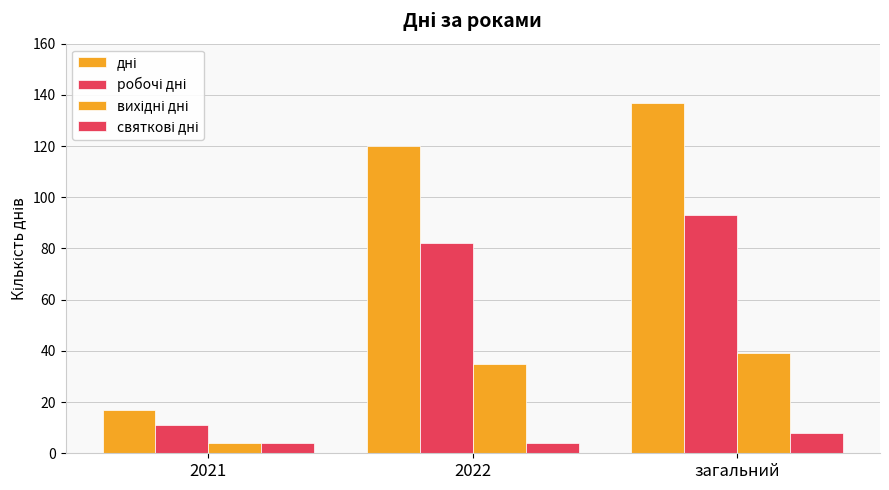

How many groups of bars are there?

3